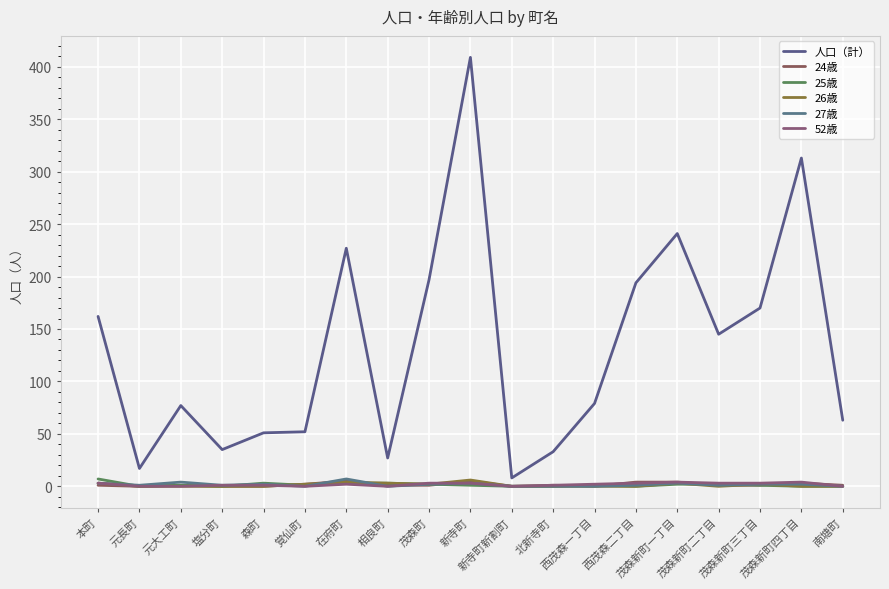

What is the total value across all series at 覚仙町?

57